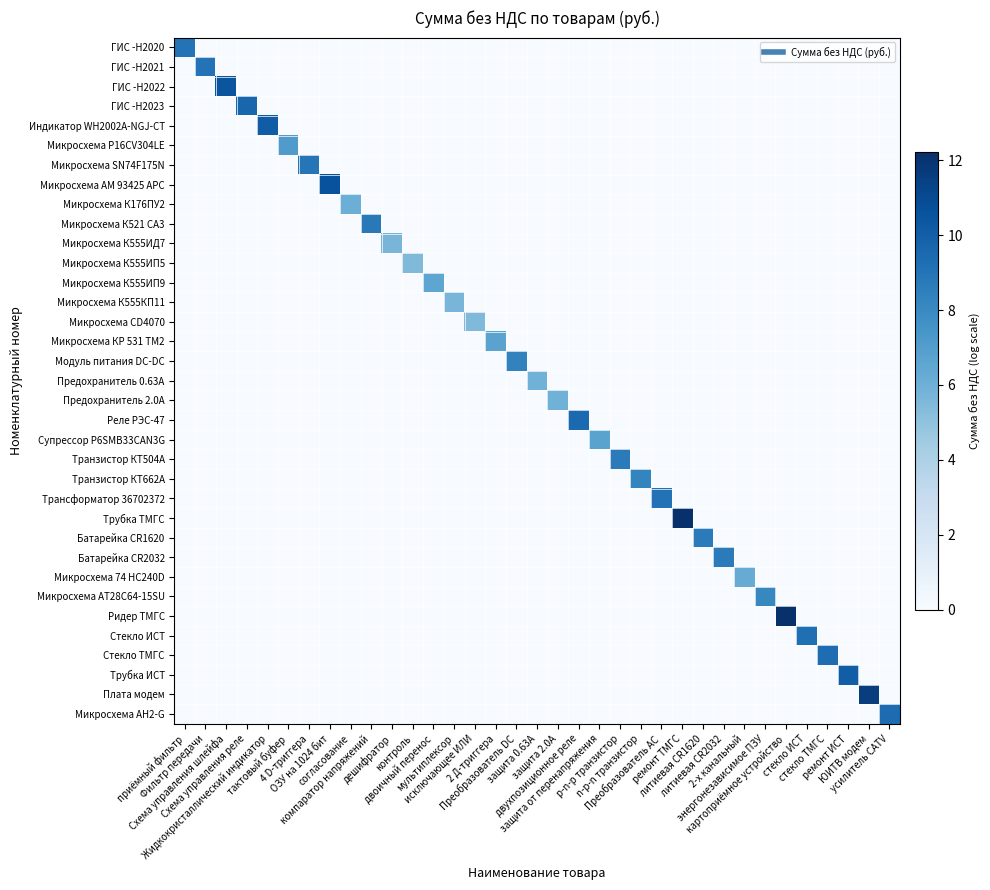

Reading left to right, list all the values displayed in this chart.

ГИС -Н2020: приёмный фильтр=9.0	Фильтр передачи=0.0	Схема управления шлейфа=0.0	Схема управления реле=0.0	Жидкокристаллический индикатор=0.0	тактовый буфер=0.0	4 D-триггера=0.0	ОЗУ на 1024 бит=0.0	согласование=0.0	компаратор напряжений=0.0	дешифратор=0.0	контроль=0.0	двоичный перенос=0.0	мультиплексор=0.0	исключающее ИЛИ=0.0	2 Д-триггера=0.0	Преобразователь DC=0.0	защита 0.63А=0.0	защита 2.0А=0.0	двухпозиционное реле=0.0	защита от перенапряжения=0.0	p-n-p транзистор=0.0	n-p-n транзистор=0.0	Преобразователь AC=0.0	ремонт ТМГС=0.0	литиевая CR1620=0.0	литиевая CR2032=0.0	2-х канальный=0.0	энергонезависимое ПЗУ=0.0	картоприёмное устройство=0.0	стекло ИСТ=0.0	стекло ТМГС=0.0	ремонт ИСТ=0.0	ЮИТВ модем=0.0	усилитель CATV=0.0
ГИС -Н2021: приёмный фильтр=0.0	Фильтр передачи=9.0	Схема управления шлейфа=0.0	Схема управления реле=0.0	Жидкокристаллический индикатор=0.0	тактовый буфер=0.0	4 D-триггера=0.0	ОЗУ на 1024 бит=0.0	согласование=0.0	компаратор напряжений=0.0	дешифратор=0.0	контроль=0.0	двоичный перенос=0.0	мультиплексор=0.0	исключающее ИЛИ=0.0	2 Д-триггера=0.0	Преобразователь DC=0.0	защита 0.63А=0.0	защита 2.0А=0.0	двухпозиционное реле=0.0	защита от перенапряжения=0.0	p-n-p транзистор=0.0	n-p-n транзистор=0.0	Преобразователь AC=0.0	ремонт ТМГС=0.0	литиевая CR1620=0.0	литиевая CR2032=0.0	2-х канальный=0.0	энергонезависимое ПЗУ=0.0	картоприёмное устройство=0.0	стекло ИСТ=0.0	стекло ТМГС=0.0	ремонт ИСТ=0.0	ЮИТВ модем=0.0	усилитель CATV=0.0
ГИС -Н2022: приёмный фильтр=0.0	Фильтр передачи=0.0	Схема управления шлейфа=10.5	Схема управления реле=0.0	Жидкокристаллический индикатор=0.0	тактовый буфер=0.0	4 D-триггера=0.0	ОЗУ на 1024 бит=0.0	согласование=0.0	компаратор напряжений=0.0	дешифратор=0.0	контроль=0.0	двоичный перенос=0.0	мультиплексор=0.0	исключающее ИЛИ=0.0	2 Д-триггера=0.0	Преобразователь DC=0.0	защита 0.63А=0.0	защита 2.0А=0.0	двухпозиционное реле=0.0	защита от перенапряжения=0.0	p-n-p транзистор=0.0	n-p-n транзистор=0.0	Преобразователь AC=0.0	ремонт ТМГС=0.0	литиевая CR1620=0.0	литиевая CR2032=0.0	2-х канальный=0.0	энергонезависимое ПЗУ=0.0	картоприёмное устройство=0.0	стекло ИСТ=0.0	стекло ТМГС=0.0	ремонт ИСТ=0.0	ЮИТВ модем=0.0	усилитель CATV=0.0
ГИС -Н2023: приёмный фильтр=0.0	Фильтр передачи=0.0	Схема управления шлейфа=0.0	Схема управления реле=9.7	Жидкокристаллический индикатор=0.0	тактовый буфер=0.0	4 D-триггера=0.0	ОЗУ на 1024 бит=0.0	согласование=0.0	компаратор напряжений=0.0	дешифратор=0.0	контроль=0.0	двоичный перенос=0.0	мультиплексор=0.0	исключающее ИЛИ=0.0	2 Д-триггера=0.0	Преобразователь DC=0.0	защита 0.63А=0.0	защита 2.0А=0.0	двухпозиционное реле=0.0	защита от перенапряжения=0.0	p-n-p транзистор=0.0	n-p-n транзистор=0.0	Преобразователь AC=0.0	ремонт ТМГС=0.0	литиевая CR1620=0.0	литиевая CR2032=0.0	2-х канальный=0.0	энергонезависимое ПЗУ=0.0	картоприёмное устройство=0.0	стекло ИСТ=0.0	стекло ТМГС=0.0	ремонт ИСТ=0.0	ЮИТВ модем=0.0	усилитель CATV=0.0
Индикатор WH2002A-NGJ-CT: приёмный фильтр=0.0	Фильтр передачи=0.0	Схема управления шлейфа=0.0	Схема управления реле=0.0	Жидкокристаллический индикатор=10.1	тактовый буфер=0.0	4 D-триггера=0.0	ОЗУ на 1024 бит=0.0	согласование=0.0	компаратор напряжений=0.0	дешифратор=0.0	контроль=0.0	двоичный перенос=0.0	мультиплексор=0.0	исключающее ИЛИ=0.0	2 Д-триггера=0.0	Преобразователь DC=0.0	защита 0.63А=0.0	защита 2.0А=0.0	двухпозиционное реле=0.0	защита от перенапряжения=0.0	p-n-p транзистор=0.0	n-p-n транзистор=0.0	Преобразователь AC=0.0	ремонт ТМГС=0.0	литиевая CR1620=0.0	литиевая CR2032=0.0	2-х канальный=0.0	энергонезависимое ПЗУ=0.0	картоприёмное устройство=0.0	стекло ИСТ=0.0	стекло ТМГС=0.0	ремонт ИСТ=0.0	ЮИТВ модем=0.0	усилитель CATV=0.0
Микросхема P16CV304LE: приёмный фильтр=0.0	Фильтр передачи=0.0	Схема управления шлейфа=0.0	Схема управления реле=0.0	Жидкокристаллический индикатор=0.0	тактовый буфер=7.1	4 D-триггера=0.0	ОЗУ на 1024 бит=0.0	согласование=0.0	компаратор напряжений=0.0	дешифратор=0.0	контроль=0.0	двоичный перенос=0.0	мультиплексор=0.0	исключающее ИЛИ=0.0	2 Д-триггера=0.0	Преобразователь DC=0.0	защита 0.63А=0.0	защита 2.0А=0.0	двухпозиционное реле=0.0	защита от перенапряжения=0.0	p-n-p транзистор=0.0	n-p-n транзистор=0.0	Преобразователь AC=0.0	ремонт ТМГС=0.0	литиевая CR1620=0.0	литиевая CR2032=0.0	2-х канальный=0.0	энергонезависимое ПЗУ=0.0	картоприёмное устройство=0.0	стекло ИСТ=0.0	стекло ТМГС=0.0	ремонт ИСТ=0.0	ЮИТВ модем=0.0	усилитель CATV=0.0
Микросхема SN74F175N: приёмный фильтр=0.0	Фильтр передачи=0.0	Схема управления шлейфа=0.0	Схема управления реле=0.0	Жидкокристаллический индикатор=0.0	тактовый буфер=0.0	4 D-триггера=8.9	ОЗУ на 1024 бит=0.0	согласование=0.0	компаратор напряжений=0.0	дешифратор=0.0	контроль=0.0	двоичный перенос=0.0	мультиплексор=0.0	исключающее ИЛИ=0.0	2 Д-триггера=0.0	Преобразователь DC=0.0	защита 0.63А=0.0	защита 2.0А=0.0	двухпозиционное реле=0.0	защита от перенапряжения=0.0	p-n-p транзистор=0.0	n-p-n транзистор=0.0	Преобразователь AC=0.0	ремонт ТМГС=0.0	литиевая CR1620=0.0	литиевая CR2032=0.0	2-х канальный=0.0	энергонезависимое ПЗУ=0.0	картоприёмное устройство=0.0	стекло ИСТ=0.0	стекло ТМГС=0.0	ремонт ИСТ=0.0	ЮИТВ модем=0.0	усилитель CATV=0.0
Микросхема АМ 93425 APC: приёмный фильтр=0.0	Фильтр передачи=0.0	Схема управления шлейфа=0.0	Схема управления реле=0.0	Жидкокристаллический индикатор=0.0	тактовый буфер=0.0	4 D-триггера=0.0	ОЗУ на 1024 бит=10.7	согласование=0.0	компаратор напряжений=0.0	дешифратор=0.0	контроль=0.0	двоичный перенос=0.0	мультиплексор=0.0	исключающее ИЛИ=0.0	2 Д-триггера=0.0	Преобразователь DC=0.0	защита 0.63А=0.0	защита 2.0А=0.0	двухпозиционное реле=0.0	защита от перенапряжения=0.0	p-n-p транзистор=0.0	n-p-n транзистор=0.0	Преобразователь AC=0.0	ремонт ТМГС=0.0	литиевая CR1620=0.0	литиевая CR2032=0.0	2-х канальный=0.0	энергонезависимое ПЗУ=0.0	картоприёмное устройство=0.0	стекло ИСТ=0.0	стекло ТМГС=0.0	ремонт ИСТ=0.0	ЮИТВ модем=0.0	усилитель CATV=0.0
Микросхема К176ПУ2: приёмный фильтр=0.0	Фильтр передачи=0.0	Схема управления шлейфа=0.0	Схема управления реле=0.0	Жидкокристаллический индикатор=0.0	тактовый буфер=0.0	4 D-триггера=0.0	ОЗУ на 1024 бит=0.0	согласование=6.1	компаратор напряжений=0.0	дешифратор=0.0	контроль=0.0	двоичный перенос=0.0	мультиплексор=0.0	исключающее ИЛИ=0.0	2 Д-триггера=0.0	Преобразователь DC=0.0	защита 0.63А=0.0	защита 2.0А=0.0	двухпозиционное реле=0.0	защита от перенапряжения=0.0	p-n-p транзистор=0.0	n-p-n транзистор=0.0	Преобразователь AC=0.0	ремонт ТМГС=0.0	литиевая CR1620=0.0	литиевая CR2032=0.0	2-х канальный=0.0	энергонезависимое ПЗУ=0.0	картоприёмное устройство=0.0	стекло ИСТ=0.0	стекло ТМГС=0.0	ремонт ИСТ=0.0	ЮИТВ модем=0.0	усилитель CATV=0.0
Микросхема К521 СА3: приёмный фильтр=0.0	Фильтр передачи=0.0	Схема управления шлейфа=0.0	Схема управления реле=0.0	Жидкокристаллический индикатор=0.0	тактовый буфер=0.0	4 D-триггера=0.0	ОЗУ на 1024 бит=0.0	согласование=0.0	компаратор напряжений=8.8	дешифратор=0.0	контроль=0.0	двоичный перенос=0.0	мультиплексор=0.0	исключающее ИЛИ=0.0	2 Д-триггера=0.0	Преобразователь DC=0.0	защита 0.63А=0.0	защита 2.0А=0.0	двухпозиционное реле=0.0	защита от перенапряжения=0.0	p-n-p транзистор=0.0	n-p-n транзистор=0.0	Преобразователь AC=0.0	ремонт ТМГС=0.0	литиевая CR1620=0.0	литиевая CR2032=0.0	2-х канальный=0.0	энергонезависимое ПЗУ=0.0	картоприёмное устройство=0.0	стекло ИСТ=0.0	стекло ТМГС=0.0	ремонт ИСТ=0.0	ЮИТВ модем=0.0	усилитель CATV=0.0
Микросхема К555ИД7: приёмный фильтр=0.0	Фильтр передачи=0.0	Схема управления шлейфа=0.0	Схема управления реле=0.0	Жидкокристаллический индикатор=0.0	тактовый буфер=0.0	4 D-триггера=0.0	ОЗУ на 1024 бит=0.0	согласование=0.0	компаратор напряжений=0.0	дешифратор=5.7	контроль=0.0	двоичный перенос=0.0	мультиплексор=0.0	исключающее ИЛИ=0.0	2 Д-триггера=0.0	Преобразователь DC=0.0	защита 0.63А=0.0	защита 2.0А=0.0	двухпозиционное реле=0.0	защита от перенапряжения=0.0	p-n-p транзистор=0.0	n-p-n транзистор=0.0	Преобразователь AC=0.0	ремонт ТМГС=0.0	литиевая CR1620=0.0	литиевая CR2032=0.0	2-х канальный=0.0	энергонезависимое ПЗУ=0.0	картоприёмное устройство=0.0	стекло ИСТ=0.0	стекло ТМГС=0.0	ремонт ИСТ=0.0	ЮИТВ модем=0.0	усилитель CATV=0.0
Микросхема К555ИП5: приёмный фильтр=0.0	Фильтр передачи=0.0	Схема управления шлейфа=0.0	Схема управления реле=0.0	Жидкокристаллический индикатор=0.0	тактовый буфер=0.0	4 D-триггера=0.0	ОЗУ на 1024 бит=0.0	согласование=0.0	компаратор напряжений=0.0	дешифратор=0.0	контроль=5.5	двоичный перенос=0.0	мультиплексор=0.0	исключающее ИЛИ=0.0	2 Д-триггера=0.0	Преобразователь DC=0.0	защита 0.63А=0.0	защита 2.0А=0.0	двухпозиционное реле=0.0	защита от перенапряжения=0.0	p-n-p транзистор=0.0	n-p-n транзистор=0.0	Преобразователь AC=0.0	ремонт ТМГС=0.0	литиевая CR1620=0.0	литиевая CR2032=0.0	2-х канальный=0.0	энергонезависимое ПЗУ=0.0	картоприёмное устройство=0.0	стекло ИСТ=0.0	стекло ТМГС=0.0	ремонт ИСТ=0.0	ЮИТВ модем=0.0	усилитель CATV=0.0
Микросхема К555ИП9: приёмный фильтр=0.0	Фильтр передачи=0.0	Схема управления шлейфа=0.0	Схема управления реле=0.0	Жидкокристаллический индикатор=0.0	тактовый буфер=0.0	4 D-триггера=0.0	ОЗУ на 1024 бит=0.0	согласование=0.0	компаратор напряжений=0.0	дешифратор=0.0	контроль=0.0	двоичный перенос=6.6	мультиплексор=0.0	исключающее ИЛИ=0.0	2 Д-триггера=0.0	Преобразователь DC=0.0	защита 0.63А=0.0	защита 2.0А=0.0	двухпозиционное реле=0.0	защита от перенапряжения=0.0	p-n-p транзистор=0.0	n-p-n транзистор=0.0	Преобразователь AC=0.0	ремонт ТМГС=0.0	литиевая CR1620=0.0	литиевая CR2032=0.0	2-х канальный=0.0	энергонезависимое ПЗУ=0.0	картоприёмное устройство=0.0	стекло ИСТ=0.0	стекло ТМГС=0.0	ремонт ИСТ=0.0	ЮИТВ модем=0.0	усилитель CATV=0.0
Микросхема К555КП11: приёмный фильтр=0.0	Фильтр передачи=0.0	Схема управления шлейфа=0.0	Схема управления реле=0.0	Жидкокристаллический индикатор=0.0	тактовый буфер=0.0	4 D-триггера=0.0	ОЗУ на 1024 бит=0.0	согласование=0.0	компаратор напряжений=0.0	дешифратор=0.0	контроль=0.0	двоичный перенос=0.0	мультиплексор=5.7	исключающее ИЛИ=0.0	2 Д-триггера=0.0	Преобразователь DC=0.0	защита 0.63А=0.0	защита 2.0А=0.0	двухпозиционное реле=0.0	защита от перенапряжения=0.0	p-n-p транзистор=0.0	n-p-n транзистор=0.0	Преобразователь AC=0.0	ремонт ТМГС=0.0	литиевая CR1620=0.0	литиевая CR2032=0.0	2-х канальный=0.0	энергонезависимое ПЗУ=0.0	картоприёмное устройство=0.0	стекло ИСТ=0.0	стекло ТМГС=0.0	ремонт ИСТ=0.0	ЮИТВ модем=0.0	усилитель CATV=0.0
Микросхема CD4070: приёмный фильтр=0.0	Фильтр передачи=0.0	Схема управления шлейфа=0.0	Схема управления реле=0.0	Жидкокристаллический индикатор=0.0	тактовый буфер=0.0	4 D-триггера=0.0	ОЗУ на 1024 бит=0.0	согласование=0.0	компаратор напряжений=0.0	дешифратор=0.0	контроль=0.0	двоичный перенос=0.0	мультиплексор=0.0	исключающее ИЛИ=5.5	2 Д-триггера=0.0	Преобразователь DC=0.0	защита 0.63А=0.0	защита 2.0А=0.0	двухпозиционное реле=0.0	защита от перенапряжения=0.0	p-n-p транзистор=0.0	n-p-n транзистор=0.0	Преобразователь AC=0.0	ремонт ТМГС=0.0	литиевая CR1620=0.0	литиевая CR2032=0.0	2-х канальный=0.0	энергонезависимое ПЗУ=0.0	картоприёмное устройство=0.0	стекло ИСТ=0.0	стекло ТМГС=0.0	ремонт ИСТ=0.0	ЮИТВ модем=0.0	усилитель CATV=0.0
Микросхема КР 531 ТМ2: приёмный фильтр=0.0	Фильтр передачи=0.0	Схема управления шлейфа=0.0	Схема управления реле=0.0	Жидкокристаллический индикатор=0.0	тактовый буфер=0.0	4 D-триггера=0.0	ОЗУ на 1024 бит=0.0	согласование=0.0	компаратор напряжений=0.0	дешифратор=0.0	контроль=0.0	двоичный перенос=0.0	мультиплексор=0.0	исключающее ИЛИ=0.0	2 Д-триггера=6.7	Преобразователь DC=0.0	защита 0.63А=0.0	защита 2.0А=0.0	двухпозиционное реле=0.0	защита от перенапряжения=0.0	p-n-p транзистор=0.0	n-p-n транзистор=0.0	Преобразователь AC=0.0	ремонт ТМГС=0.0	литиевая CR1620=0.0	литиевая CR2032=0.0	2-х канальный=0.0	энергонезависимое ПЗУ=0.0	картоприёмное устройство=0.0	стекло ИСТ=0.0	стекло ТМГС=0.0	ремонт ИСТ=0.0	ЮИТВ модем=0.0	усилитель CATV=0.0
Модуль питания DC-DC: приёмный фильтр=0.0	Фильтр передачи=0.0	Схема управления шлейфа=0.0	Схема управления реле=0.0	Жидкокристаллический индикатор=0.0	тактовый буфер=0.0	4 D-триггера=0.0	ОЗУ на 1024 бит=0.0	согласование=0.0	компаратор напряжений=0.0	дешифратор=0.0	контроль=0.0	двоичный перенос=0.0	мультиплексор=0.0	исключающее ИЛИ=0.0	2 Д-триггера=0.0	Преобразователь DC=8.4	защита 0.63А=0.0	защита 2.0А=0.0	двухпозиционное реле=0.0	защита от перенапряжения=0.0	p-n-p транзистор=0.0	n-p-n транзистор=0.0	Преобразователь AC=0.0	ремонт ТМГС=0.0	литиевая CR1620=0.0	литиевая CR2032=0.0	2-х канальный=0.0	энергонезависимое ПЗУ=0.0	картоприёмное устройство=0.0	стекло ИСТ=0.0	стекло ТМГС=0.0	ремонт ИСТ=0.0	ЮИТВ модем=0.0	усилитель CATV=0.0
Предохранитель 0.63А: приёмный фильтр=0.0	Фильтр передачи=0.0	Схема управления шлейфа=0.0	Схема управления реле=0.0	Жидкокристаллический индикатор=0.0	тактовый буфер=0.0	4 D-триггера=0.0	ОЗУ на 1024 бит=0.0	согласование=0.0	компаратор напряжений=0.0	дешифратор=0.0	контроль=0.0	двоичный перенос=0.0	мультиплексор=0.0	исключающее ИЛИ=0.0	2 Д-триггера=0.0	Преобразователь DC=0.0	защита 0.63А=5.9	защита 2.0А=0.0	двухпозиционное реле=0.0	защита от перенапряжения=0.0	p-n-p транзистор=0.0	n-p-n транзистор=0.0	Преобразователь AC=0.0	ремонт ТМГС=0.0	литиевая CR1620=0.0	литиевая CR2032=0.0	2-х канальный=0.0	энергонезависимое ПЗУ=0.0	картоприёмное устройство=0.0	стекло ИСТ=0.0	стекло ТМГС=0.0	ремонт ИСТ=0.0	ЮИТВ модем=0.0	усилитель CATV=0.0
Предохранитель 2.0А: приёмный фильтр=0.0	Фильтр передачи=0.0	Схема управления шлейфа=0.0	Схема управления реле=0.0	Жидкокристаллический индикатор=0.0	тактовый буфер=0.0	4 D-триггера=0.0	ОЗУ на 1024 бит=0.0	согласование=0.0	компаратор напряжений=0.0	дешифратор=0.0	контроль=0.0	двоичный перенос=0.0	мультиплексор=0.0	исключающее ИЛИ=0.0	2 Д-триггера=0.0	Преобразователь DC=0.0	защита 0.63А=0.0	защита 2.0А=5.9	двухпозиционное реле=0.0	защита от перенапряжения=0.0	p-n-p транзистор=0.0	n-p-n транзистор=0.0	Преобразователь AC=0.0	ремонт ТМГС=0.0	литиевая CR1620=0.0	литиевая CR2032=0.0	2-х канальный=0.0	энергонезависимое ПЗУ=0.0	картоприёмное устройство=0.0	стекло ИСТ=0.0	стекло ТМГС=0.0	ремонт ИСТ=0.0	ЮИТВ модем=0.0	усилитель CATV=0.0
Реле РЭС-47: приёмный фильтр=0.0	Фильтр передачи=0.0	Схема управления шлейфа=0.0	Схема управления реле=0.0	Жидкокристаллический индикатор=0.0	тактовый буфер=0.0	4 D-триггера=0.0	ОЗУ на 1024 бит=0.0	согласование=0.0	компаратор напряжений=0.0	дешифратор=0.0	контроль=0.0	двоичный перенос=0.0	мультиплексор=0.0	исключающее ИЛИ=0.0	2 Д-триггера=0.0	Преобразователь DC=0.0	защита 0.63А=0.0	защита 2.0А=0.0	двухпозиционное реле=9.5	защита от перенапряжения=0.0	p-n-p транзистор=0.0	n-p-n транзистор=0.0	Преобразователь AC=0.0	ремонт ТМГС=0.0	литиевая CR1620=0.0	литиевая CR2032=0.0	2-х канальный=0.0	энергонезависимое ПЗУ=0.0	картоприёмное устройство=0.0	стекло ИСТ=0.0	стекло ТМГС=0.0	ремонт ИСТ=0.0	ЮИТВ модем=0.0	усилитель CATV=0.0
Супрессор P6SMB33CAN3G: приёмный фильтр=0.0	Фильтр передачи=0.0	Схема управления шлейфа=0.0	Схема управления реле=0.0	Жидкокристаллический индикатор=0.0	тактовый буфер=0.0	4 D-триггера=0.0	ОЗУ на 1024 бит=0.0	согласование=0.0	компаратор напряжений=0.0	дешифратор=0.0	контроль=0.0	двоичный перенос=0.0	мультиплексор=0.0	исключающее ИЛИ=0.0	2 Д-триггера=0.0	Преобразователь DC=0.0	защита 0.63А=0.0	защита 2.0А=0.0	двухпозиционное реле=0.0	защита от перенапряжения=6.7	p-n-p транзистор=0.0	n-p-n транзистор=0.0	Преобразователь AC=0.0	ремонт ТМГС=0.0	литиевая CR1620=0.0	литиевая CR2032=0.0	2-х канальный=0.0	энергонезависимое ПЗУ=0.0	картоприёмное устройство=0.0	стекло ИСТ=0.0	стекло ТМГС=0.0	ремонт ИСТ=0.0	ЮИТВ модем=0.0	усилитель CATV=0.0
Транзистор КТ504А: приёмный фильтр=0.0	Фильтр передачи=0.0	Схема управления шлейфа=0.0	Схема управления реле=0.0	Жидкокристаллический индикатор=0.0	тактовый буфер=0.0	4 D-триггера=0.0	ОЗУ на 1024 бит=0.0	согласование=0.0	компаратор напряжений=0.0	дешифратор=0.0	контроль=0.0	двоичный перенос=0.0	мультиплексор=0.0	исключающее ИЛИ=0.0	2 Д-триггера=0.0	Преобразователь DC=0.0	защита 0.63А=0.0	защита 2.0А=0.0	двухпозиционное реле=0.0	защита от перенапряжения=0.0	p-n-p транзистор=8.7	n-p-n транзистор=0.0	Преобразователь AC=0.0	ремонт ТМГС=0.0	литиевая CR1620=0.0	литиевая CR2032=0.0	2-х канальный=0.0	энергонезависимое ПЗУ=0.0	картоприёмное устройство=0.0	стекло ИСТ=0.0	стекло ТМГС=0.0	ремонт ИСТ=0.0	ЮИТВ модем=0.0	усилитель CATV=0.0
Транзистор КТ662А: приёмный фильтр=0.0	Фильтр передачи=0.0	Схема управления шлейфа=0.0	Схема управления реле=0.0	Жидкокристаллический индикатор=0.0	тактовый буфер=0.0	4 D-триггера=0.0	ОЗУ на 1024 бит=0.0	согласование=0.0	компаратор напряжений=0.0	дешифратор=0.0	контроль=0.0	двоичный перенос=0.0	мультиплексор=0.0	исключающее ИЛИ=0.0	2 Д-триггера=0.0	Преобразователь DC=0.0	защита 0.63А=0.0	защита 2.0А=0.0	двухпозиционное реле=0.0	защита от перенапряжения=0.0	p-n-p транзистор=0.0	n-p-n транзистор=8.2	Преобразователь AC=0.0	ремонт ТМГС=0.0	литиевая CR1620=0.0	литиевая CR2032=0.0	2-х канальный=0.0	энергонезависимое ПЗУ=0.0	картоприёмное устройство=0.0	стекло ИСТ=0.0	стекло ТМГС=0.0	ремонт ИСТ=0.0	ЮИТВ модем=0.0	усилитель CATV=0.0
Трансформатор 36702372: приёмный фильтр=0.0	Фильтр передачи=0.0	Схема управления шлейфа=0.0	Схема управления реле=0.0	Жидкокристаллический индикатор=0.0	тактовый буфер=0.0	4 D-триггера=0.0	ОЗУ на 1024 бит=0.0	согласование=0.0	компаратор напряжений=0.0	дешифратор=0.0	контроль=0.0	двоичный перенос=0.0	мультиплексор=0.0	исключающее ИЛИ=0.0	2 Д-триггера=0.0	Преобразователь DC=0.0	защита 0.63А=0.0	защита 2.0А=0.0	двухпозиционное реле=0.0	защита от перенапряжения=0.0	p-n-p транзистор=0.0	n-p-n транзистор=0.0	Преобразователь AC=9.1	ремонт ТМГС=0.0	литиевая CR1620=0.0	литиевая CR2032=0.0	2-х канальный=0.0	энергонезависимое ПЗУ=0.0	картоприёмное устройство=0.0	стекло ИСТ=0.0	стекло ТМГС=0.0	ремонт ИСТ=0.0	ЮИТВ модем=0.0	усилитель CATV=0.0
Трубка ТМГС: приёмный фильтр=0.0	Фильтр передачи=0.0	Схема управления шлейфа=0.0	Схема управления реле=0.0	Жидкокристаллический индикатор=0.0	тактовый буфер=0.0	4 D-триггера=0.0	ОЗУ на 1024 бит=0.0	согласование=0.0	компаратор напряжений=0.0	дешифратор=0.0	контроль=0.0	двоичный перенос=0.0	мультиплексор=0.0	исключающее ИЛИ=0.0	2 Д-триггера=0.0	Преобразователь DC=0.0	защита 0.63А=0.0	защита 2.0А=0.0	двухпозиционное реле=0.0	защита от перенапряжения=0.0	p-n-p транзистор=0.0	n-p-n транзистор=0.0	Преобразователь AC=0.0	ремонт ТМГС=12.2	литиевая CR1620=0.0	литиевая CR2032=0.0	2-х канальный=0.0	энергонезависимое ПЗУ=0.0	картоприёмное устройство=0.0	стекло ИСТ=0.0	стекло ТМГС=0.0	ремонт ИСТ=0.0	ЮИТВ модем=0.0	усилитель CATV=0.0
Батарейка CR1620: приёмный фильтр=0.0	Фильтр передачи=0.0	Схема управления шлейфа=0.0	Схема управления реле=0.0	Жидкокристаллический индикатор=0.0	тактовый буфер=0.0	4 D-триггера=0.0	ОЗУ на 1024 бит=0.0	согласование=0.0	компаратор напряжений=0.0	дешифратор=0.0	контроль=0.0	двоичный перенос=0.0	мультиплексор=0.0	исключающее ИЛИ=0.0	2 Д-триггера=0.0	Преобразователь DC=0.0	защита 0.63А=0.0	защита 2.0А=0.0	двухпозиционное реле=0.0	защита от перенапряжения=0.0	p-n-p транзистор=0.0	n-p-n транзистор=0.0	Преобразователь AC=0.0	ремонт ТМГС=0.0	литиевая CR1620=8.6	литиевая CR2032=0.0	2-х канальный=0.0	энергонезависимое ПЗУ=0.0	картоприёмное устройство=0.0	стекло ИСТ=0.0	стекло ТМГС=0.0	ремонт ИСТ=0.0	ЮИТВ модем=0.0	усилитель CATV=0.0
Батарейка CR2032: приёмный фильтр=0.0	Фильтр передачи=0.0	Схема управления шлейфа=0.0	Схема управления реле=0.0	Жидкокристаллический индикатор=0.0	тактовый буфер=0.0	4 D-триггера=0.0	ОЗУ на 1024 бит=0.0	согласование=0.0	компаратор напряжений=0.0	дешифратор=0.0	контроль=0.0	двоичный перенос=0.0	мультиплексор=0.0	исключающее ИЛИ=0.0	2 Д-триггера=0.0	Преобразователь DC=0.0	защита 0.63А=0.0	защита 2.0А=0.0	двухпозиционное реле=0.0	защита от перенапряжения=0.0	p-n-p транзистор=0.0	n-p-n транзистор=0.0	Преобразователь AC=0.0	ремонт ТМГС=0.0	литиевая CR1620=0.0	литиевая CR2032=8.6	2-х канальный=0.0	энергонезависимое ПЗУ=0.0	картоприёмное устройство=0.0	стекло ИСТ=0.0	стекло ТМГС=0.0	ремонт ИСТ=0.0	ЮИТВ модем=0.0	усилитель CATV=0.0
Микросхема 74 НС240D: приёмный фильтр=0.0	Фильтр передачи=0.0	Схема управления шлейфа=0.0	Схема управления реле=0.0	Жидкокристаллический индикатор=0.0	тактовый буфер=0.0	4 D-триггера=0.0	ОЗУ на 1024 бит=0.0	согласование=0.0	компаратор напряжений=0.0	дешифратор=0.0	контроль=0.0	двоичный перенос=0.0	мультиплексор=0.0	исключающее ИЛИ=0.0	2 Д-триггера=0.0	Преобразователь DC=0.0	защита 0.63А=0.0	защита 2.0А=0.0	двухпозиционное реле=0.0	защита от перенапряжения=0.0	p-n-p транзистор=0.0	n-p-n транзистор=0.0	Преобразователь AC=0.0	ремонт ТМГС=0.0	литиевая CR1620=0.0	литиевая CR2032=0.0	2-х канальный=6.2	энергонезависимое ПЗУ=0.0	картоприёмное устройство=0.0	стекло ИСТ=0.0	стекло ТМГС=0.0	ремонт ИСТ=0.0	ЮИТВ модем=0.0	усилитель CATV=0.0
Микросхема AT28C64-15SU: приёмный фильтр=0.0	Фильтр передачи=0.0	Схема управления шлейфа=0.0	Схема управления реле=0.0	Жидкокристаллический индикатор=0.0	тактовый буфер=0.0	4 D-триггера=0.0	ОЗУ на 1024 бит=0.0	согласование=0.0	компаратор напряжений=0.0	дешифратор=0.0	контроль=0.0	двоичный перенос=0.0	мультиплексор=0.0	исключающее ИЛИ=0.0	2 Д-триггера=0.0	Преобразователь DC=0.0	защита 0.63А=0.0	защита 2.0А=0.0	двухпозиционное реле=0.0	защита от перенапряжения=0.0	p-n-p транзистор=0.0	n-p-n транзистор=0.0	Преобразователь AC=0.0	ремонт ТМГС=0.0	литиевая CR1620=0.0	литиевая CR2032=0.0	2-х канальный=0.0	энергонезависимое ПЗУ=8.1	картоприёмное устройство=0.0	стекло ИСТ=0.0	стекло ТМГС=0.0	ремонт ИСТ=0.0	ЮИТВ модем=0.0	усилитель CATV=0.0
Ридер ТМГС: приёмный фильтр=0.0	Фильтр передачи=0.0	Схема управления шлейфа=0.0	Схема управления реле=0.0	Жидкокристаллический индикатор=0.0	тактовый буфер=0.0	4 D-триггера=0.0	ОЗУ на 1024 бит=0.0	согласование=0.0	компаратор напряжений=0.0	дешифратор=0.0	контроль=0.0	двоичный перенос=0.0	мультиплексор=0.0	исключающее ИЛИ=0.0	2 Д-триггера=0.0	Преобразователь DC=0.0	защита 0.63А=0.0	защита 2.0А=0.0	двухпозиционное реле=0.0	защита от перенапряжения=0.0	p-n-p транзистор=0.0	n-p-n транзистор=0.0	Преобразователь AC=0.0	ремонт ТМГС=0.0	литиевая CR1620=0.0	литиевая CR2032=0.0	2-х канальный=0.0	энергонезависимое ПЗУ=0.0	картоприёмное устройство=12.2	стекло ИСТ=0.0	стекло ТМГС=0.0	ремонт ИСТ=0.0	ЮИТВ модем=0.0	усилитель CATV=0.0
Стекло ИСТ: приёмный фильтр=0.0	Фильтр передачи=0.0	Схема управления шлейфа=0.0	Схема управления реле=0.0	Жидкокристаллический индикатор=0.0	тактовый буфер=0.0	4 D-триггера=0.0	ОЗУ на 1024 бит=0.0	согласование=0.0	компаратор напряжений=0.0	дешифратор=0.0	контроль=0.0	двоичный перенос=0.0	мультиплексор=0.0	исключающее ИЛИ=0.0	2 Д-триггера=0.0	Преобразователь DC=0.0	защита 0.63А=0.0	защита 2.0А=0.0	двухпозиционное реле=0.0	защита от перенапряжения=0.0	p-n-p транзистор=0.0	n-p-n транзистор=0.0	Преобразователь AC=0.0	ремонт ТМГС=0.0	литиевая CR1620=0.0	литиевая CR2032=0.0	2-х канальный=0.0	энергонезависимое ПЗУ=0.0	картоприёмное устройство=0.0	стекло ИСТ=9.3	стекло ТМГС=0.0	ремонт ИСТ=0.0	ЮИТВ модем=0.0	усилитель CATV=0.0
Стекло ТМГС: приёмный фильтр=0.0	Фильтр передачи=0.0	Схема управления шлейфа=0.0	Схема управления реле=0.0	Жидкокристаллический индикатор=0.0	тактовый буфер=0.0	4 D-триггера=0.0	ОЗУ на 1024 бит=0.0	согласование=0.0	компаратор напряжений=0.0	дешифратор=0.0	контроль=0.0	двоичный перенос=0.0	мультиплексор=0.0	исключающее ИЛИ=0.0	2 Д-триггера=0.0	Преобразователь DC=0.0	защита 0.63А=0.0	защита 2.0А=0.0	двухпозиционное реле=0.0	защита от перенапряжения=0.0	p-n-p транзистор=0.0	n-p-n транзистор=0.0	Преобразователь AC=0.0	ремонт ТМГС=0.0	литиевая CR1620=0.0	литиевая CR2032=0.0	2-х канальный=0.0	энергонезависимое ПЗУ=0.0	картоприёмное устройство=0.0	стекло ИСТ=0.0	стекло ТМГС=9.3	ремонт ИСТ=0.0	ЮИТВ модем=0.0	усилитель CATV=0.0
Трубка ИСТ: приёмный фильтр=0.0	Фильтр передачи=0.0	Схема управления шлейфа=0.0	Схема управления реле=0.0	Жидкокристаллический индикатор=0.0	тактовый буфер=0.0	4 D-триггера=0.0	ОЗУ на 1024 бит=0.0	согласование=0.0	компаратор напряжений=0.0	дешифратор=0.0	контроль=0.0	двоичный перенос=0.0	мультиплексор=0.0	исключающее ИЛИ=0.0	2 Д-триггера=0.0	Преобразователь DC=0.0	защита 0.63А=0.0	защита 2.0А=0.0	двухпозиционное реле=0.0	защита от перенапряжения=0.0	p-n-p транзистор=0.0	n-p-n транзистор=0.0	Преобразователь AC=0.0	ремонт ТМГС=0.0	литиевая CR1620=0.0	литиевая CR2032=0.0	2-х канальный=0.0	энергонезависимое ПЗУ=0.0	картоприёмное устройство=0.0	стекло ИСТ=0.0	стекло ТМГС=0.0	ремонт ИСТ=10.1	ЮИТВ модем=0.0	усилитель CATV=0.0
Плата модем: приёмный фильтр=0.0	Фильтр передачи=0.0	Схема управления шлейфа=0.0	Схема управления реле=0.0	Жидкокристаллический индикатор=0.0	тактовый буфер=0.0	4 D-триггера=0.0	ОЗУ на 1024 бит=0.0	согласование=0.0	компаратор напряжений=0.0	дешифратор=0.0	контроль=0.0	двоичный перенос=0.0	мультиплексор=0.0	исключающее ИЛИ=0.0	2 Д-триггера=0.0	Преобразователь DC=0.0	защита 0.63А=0.0	защита 2.0А=0.0	двухпозиционное реле=0.0	защита от перенапряжения=0.0	p-n-p транзистор=0.0	n-p-n транзистор=0.0	Преобразователь AC=0.0	ремонт ТМГС=0.0	литиевая CR1620=0.0	литиевая CR2032=0.0	2-х канальный=0.0	энергонезависимое ПЗУ=0.0	картоприёмное устройство=0.0	стекло ИСТ=0.0	стекло ТМГС=0.0	ремонт ИСТ=0.0	ЮИТВ модем=11.6	усилитель CATV=0.0
Микросхема AH2-G: приёмный фильтр=0.0	Фильтр передачи=0.0	Схема управления шлейфа=0.0	Схема управления реле=0.0	Жидкокристаллический индикатор=0.0	тактовый буфер=0.0	4 D-триггера=0.0	ОЗУ на 1024 бит=0.0	согласование=0.0	компаратор напряжений=0.0	дешифратор=0.0	контроль=0.0	двоичный перенос=0.0	мультиплексор=0.0	исключающее ИЛИ=0.0	2 Д-триггера=0.0	Преобразователь DC=0.0	защита 0.63А=0.0	защита 2.0А=0.0	двухпозиционное реле=0.0	защита от перенапряжения=0.0	p-n-p транзистор=0.0	n-p-n транзистор=0.0	Преобразователь AC=0.0	ремонт ТМГС=0.0	литиевая CR1620=0.0	литиевая CR2032=0.0	2-х канальный=0.0	энергонезависимое ПЗУ=0.0	картоприёмное устройство=0.0	стекло ИСТ=0.0	стекло ТМГС=0.0	ремонт ИСТ=0.0	ЮИТВ модем=0.0	усилитель CATV=9.4